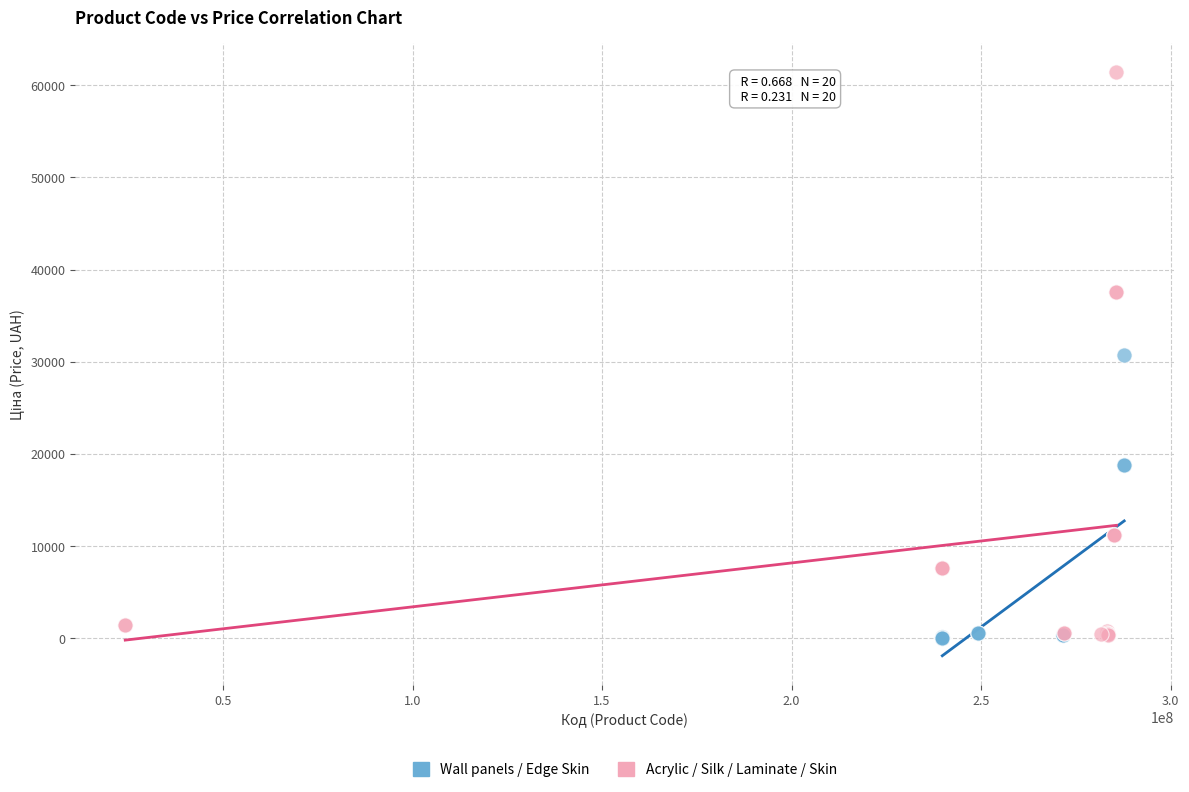

Which series reaches the maximum Y coordinate?

Acrylic / Silk / Laminate / Skin